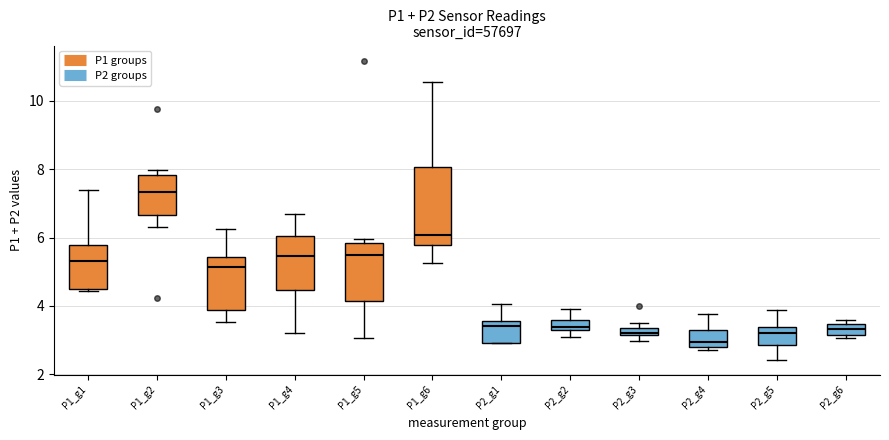

Where does the median line of the box for P1_g1 sit on the y-axis? The values are not printed on the chart, so give them approximately, as read against the axis.

5.4